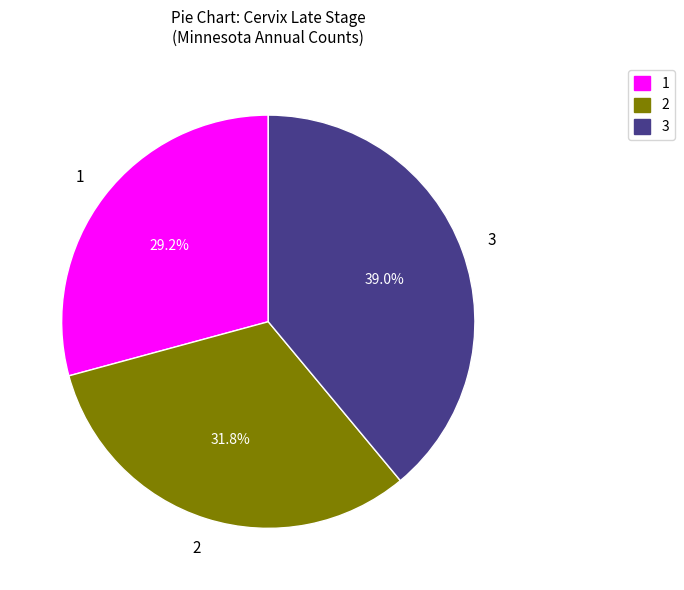

Between 2 and 3, which is larger?

3